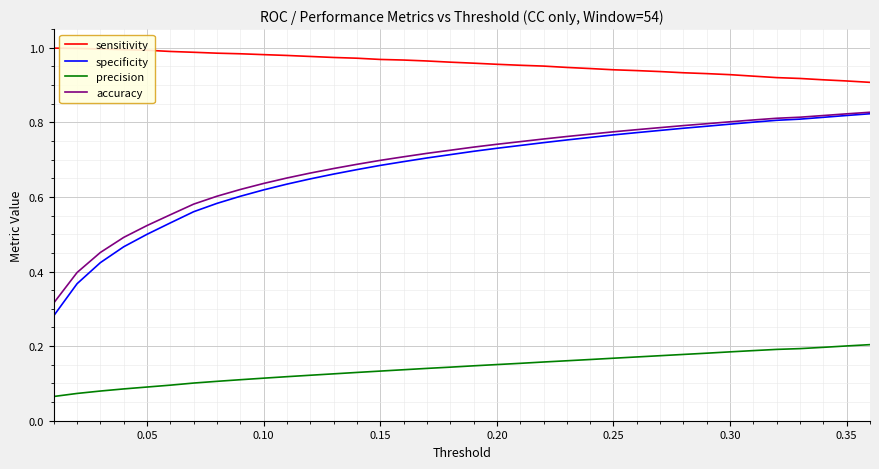

Which series has the largest range (max minus min)?

specificity